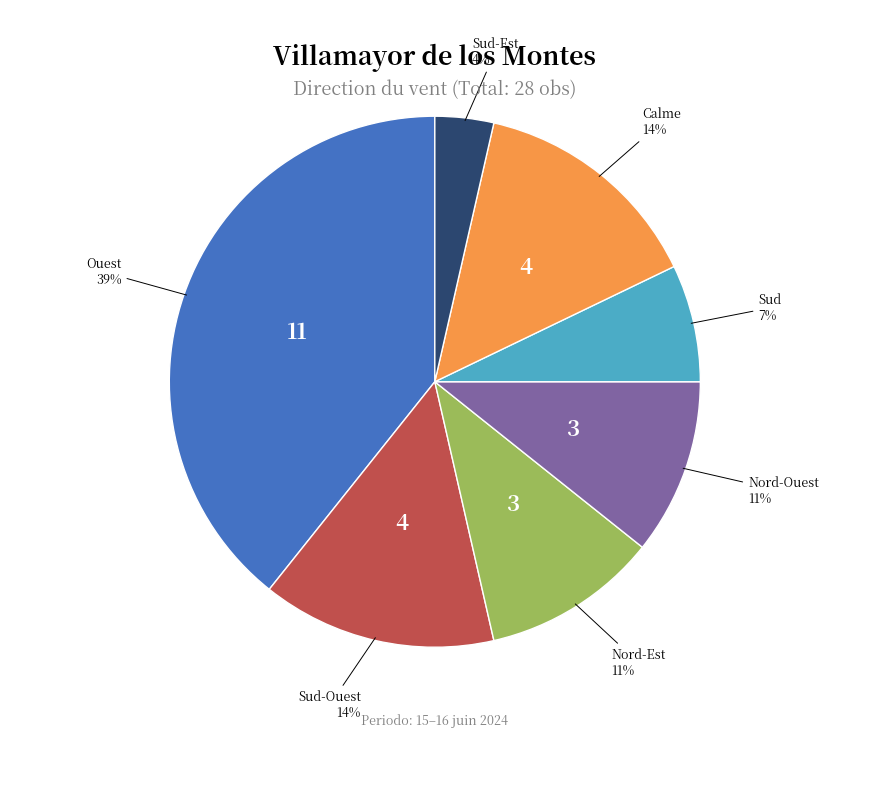

Is there any slice that represents more than half of the pie?

No